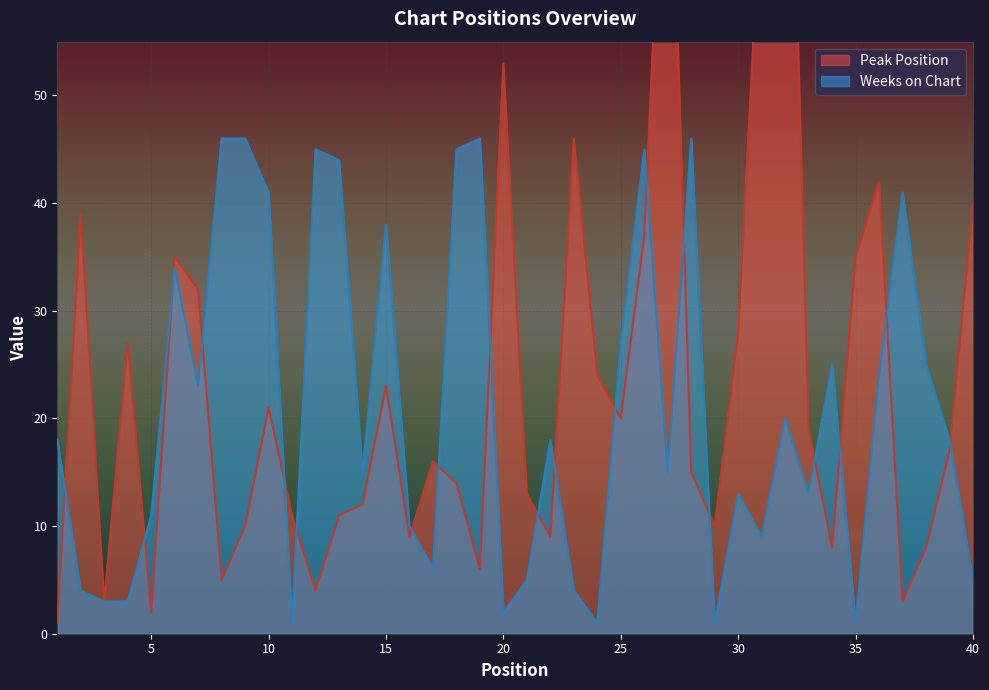

What is the greatest value displayed?

99